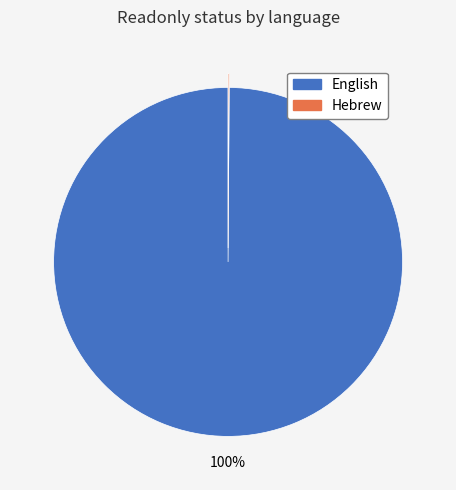

What is the majority slice?

English